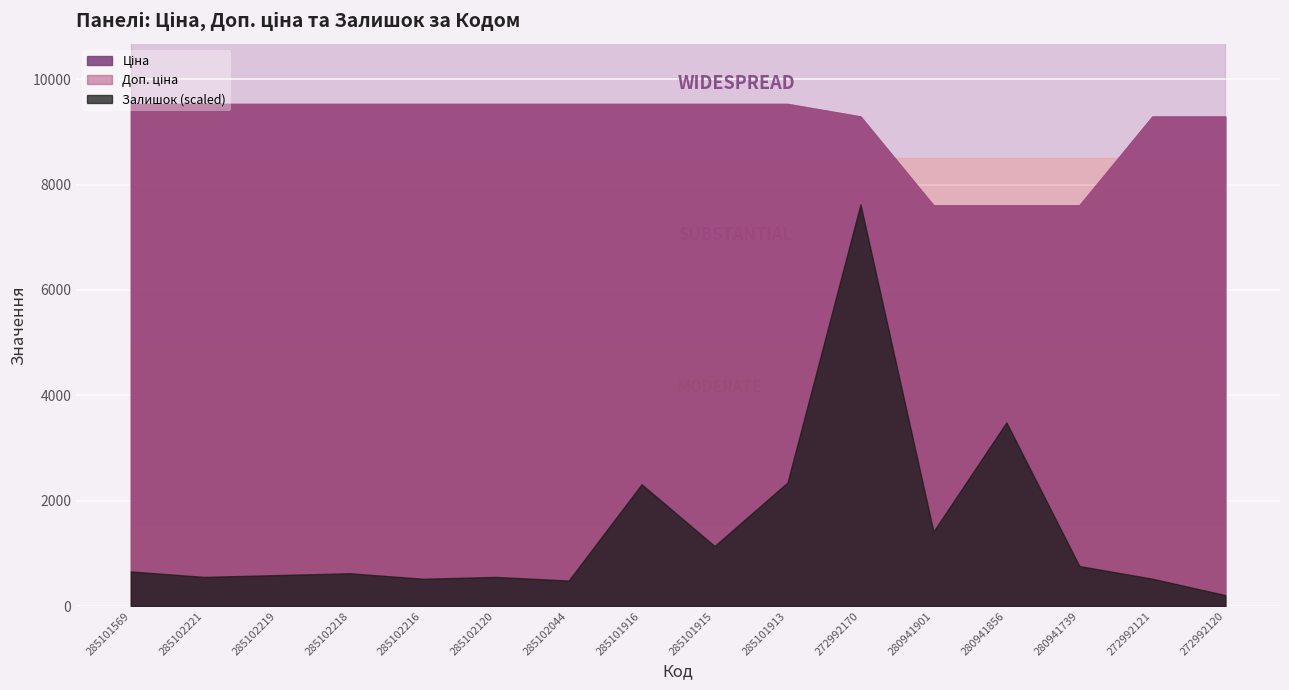

True or false: Залишок and Ціна intersect in this chart.

False